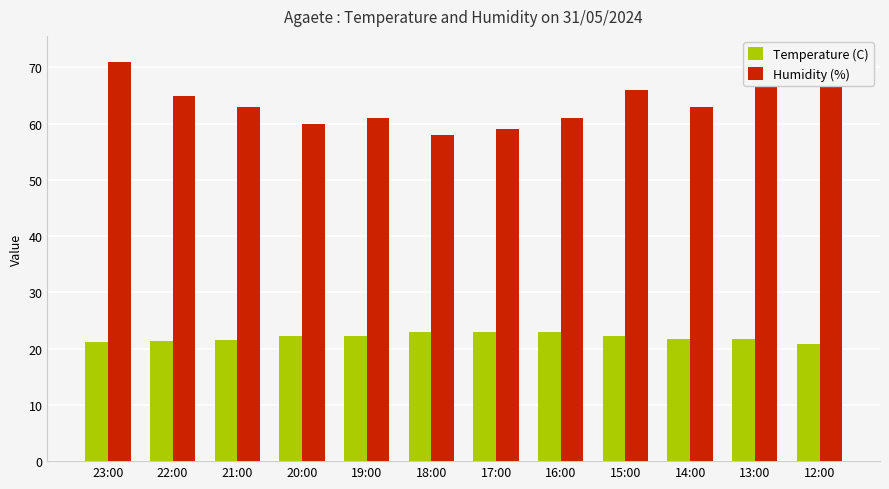

Rank the series by their maximum value, from highest to lowest.

Humidity (%), Temperature (C)